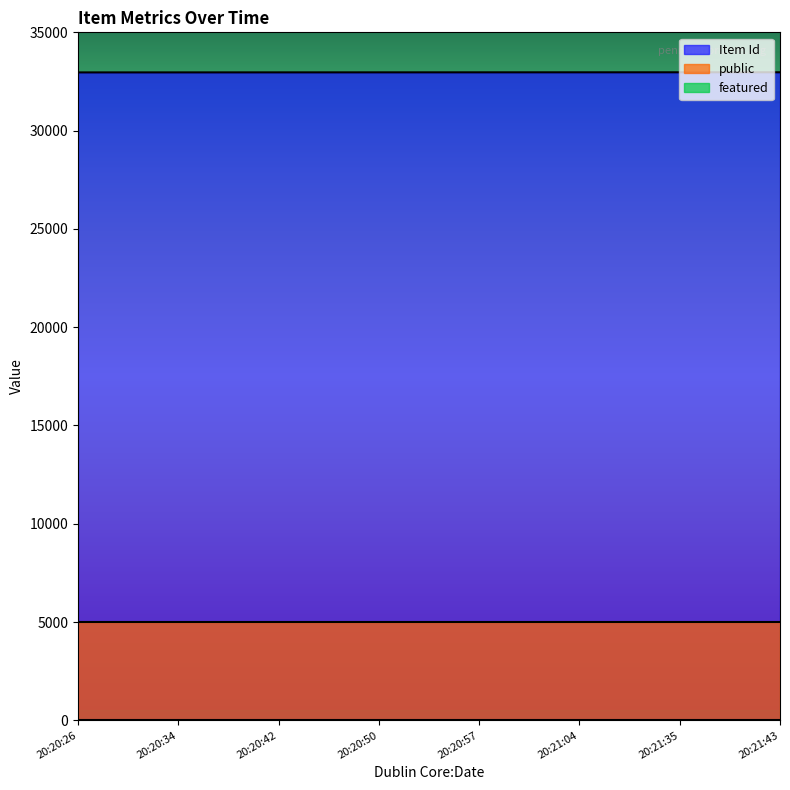

Is the value of Item Id at 2014-10-05T20:20:42 greater than the value of public at 2014-10-05T20:20:42?

Yes